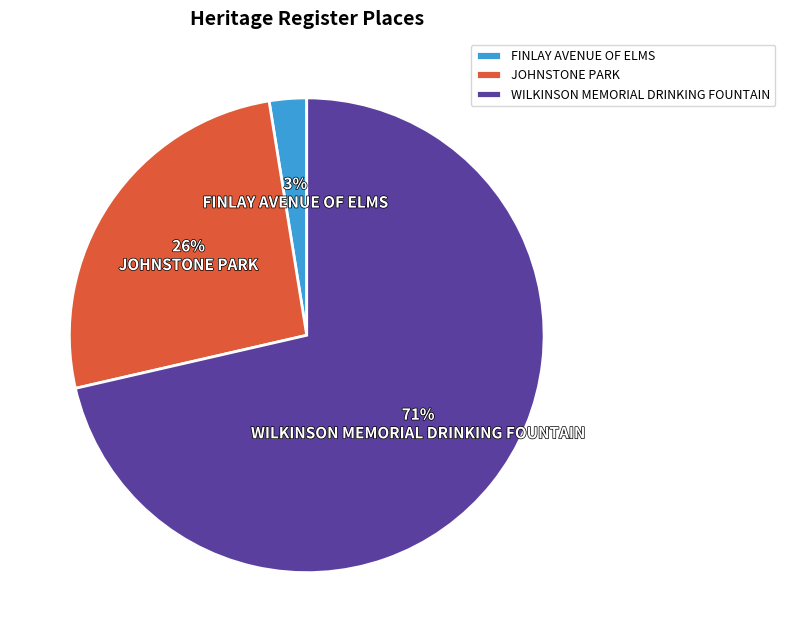

How many slices are in this pie chart?

3